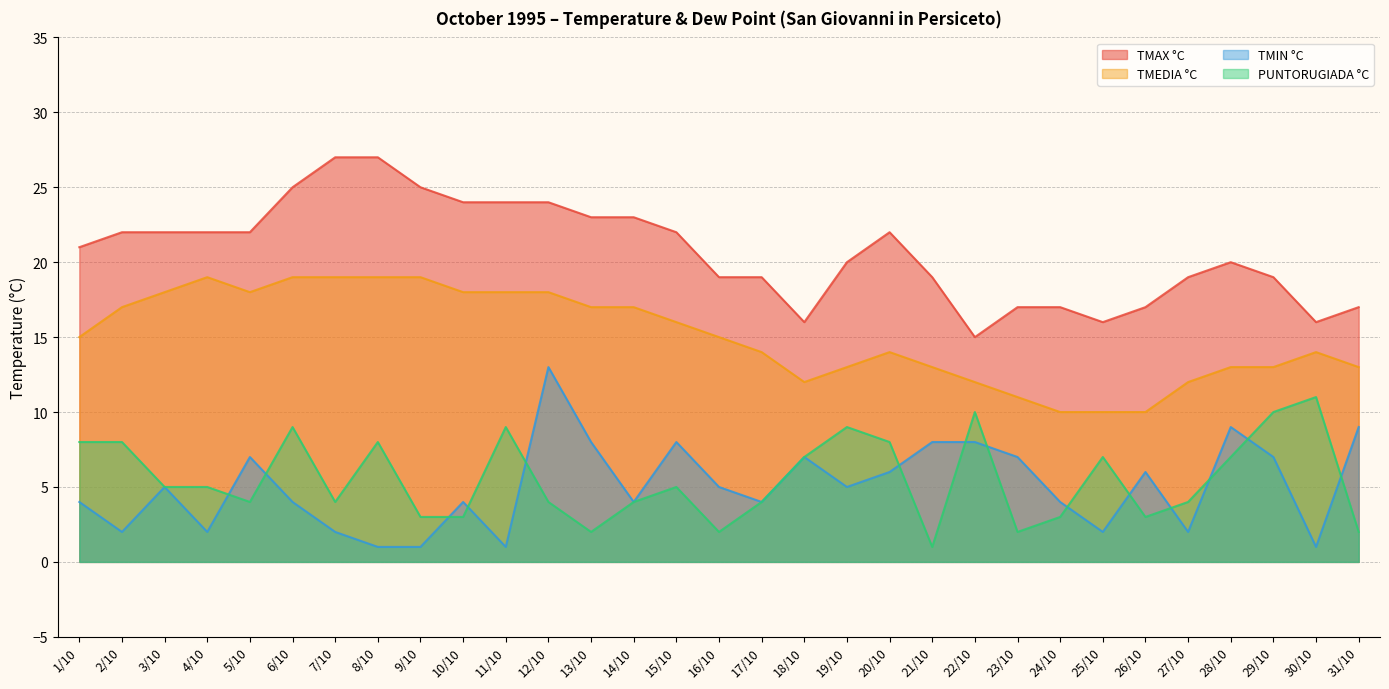

What is the label of the 2nd point from the right?

30/10